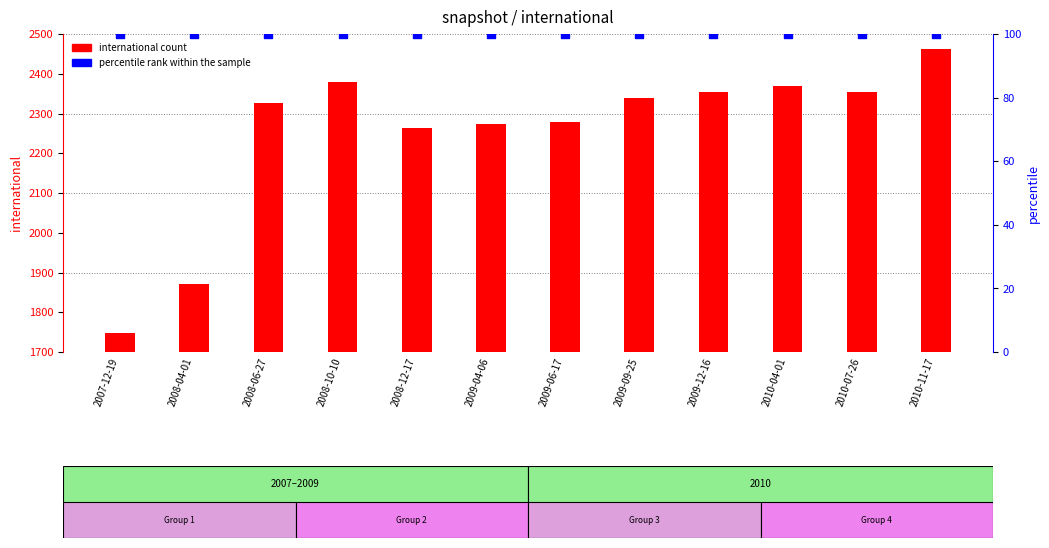

Which series reaches the minimum Y coordinate?

percentile rank within the sample